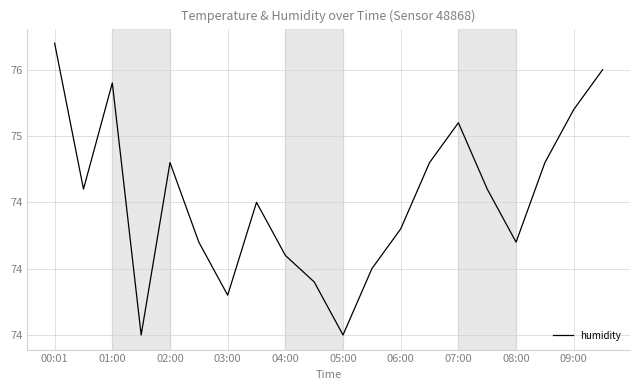

Is this an area chart (filled region under the line)?

No